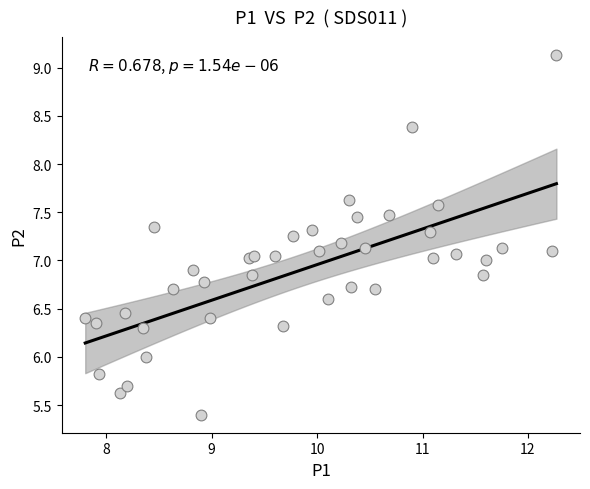

What is the range of Y values (max minus min)?

3.7